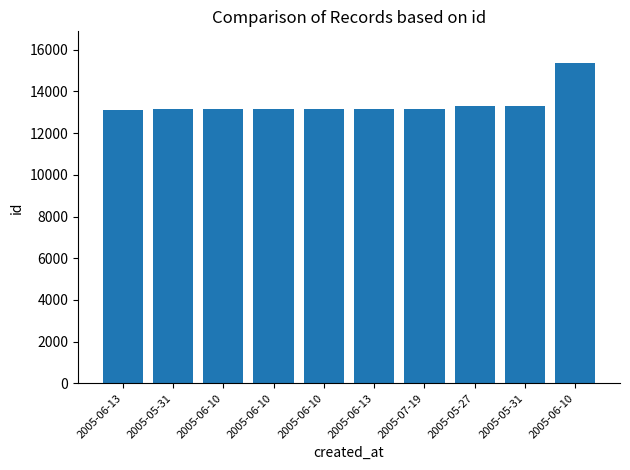

How many categories are shown in the chart?

10